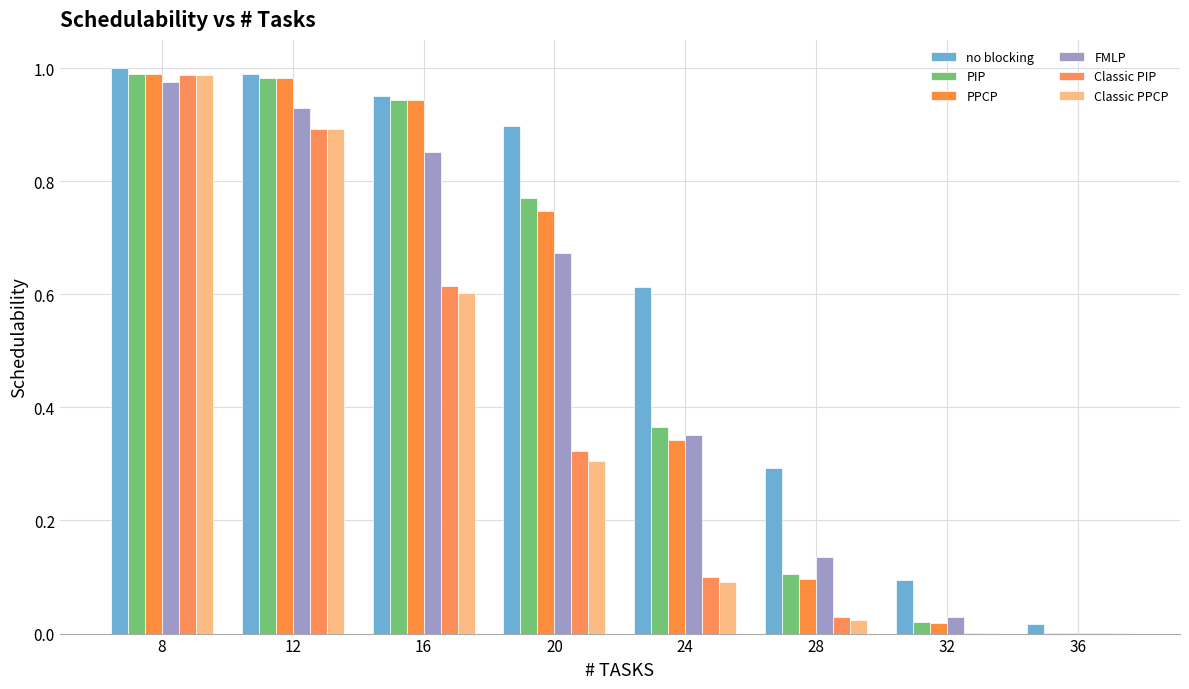

How many series are shown in this chart?

6